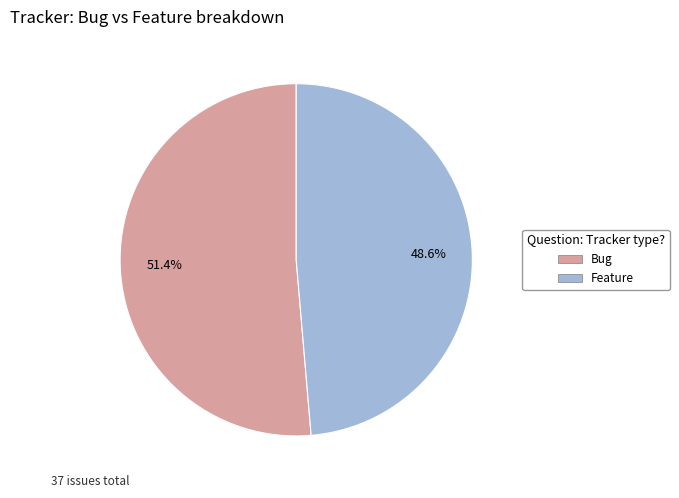

What is the smallest slice in the pie chart?

Feature